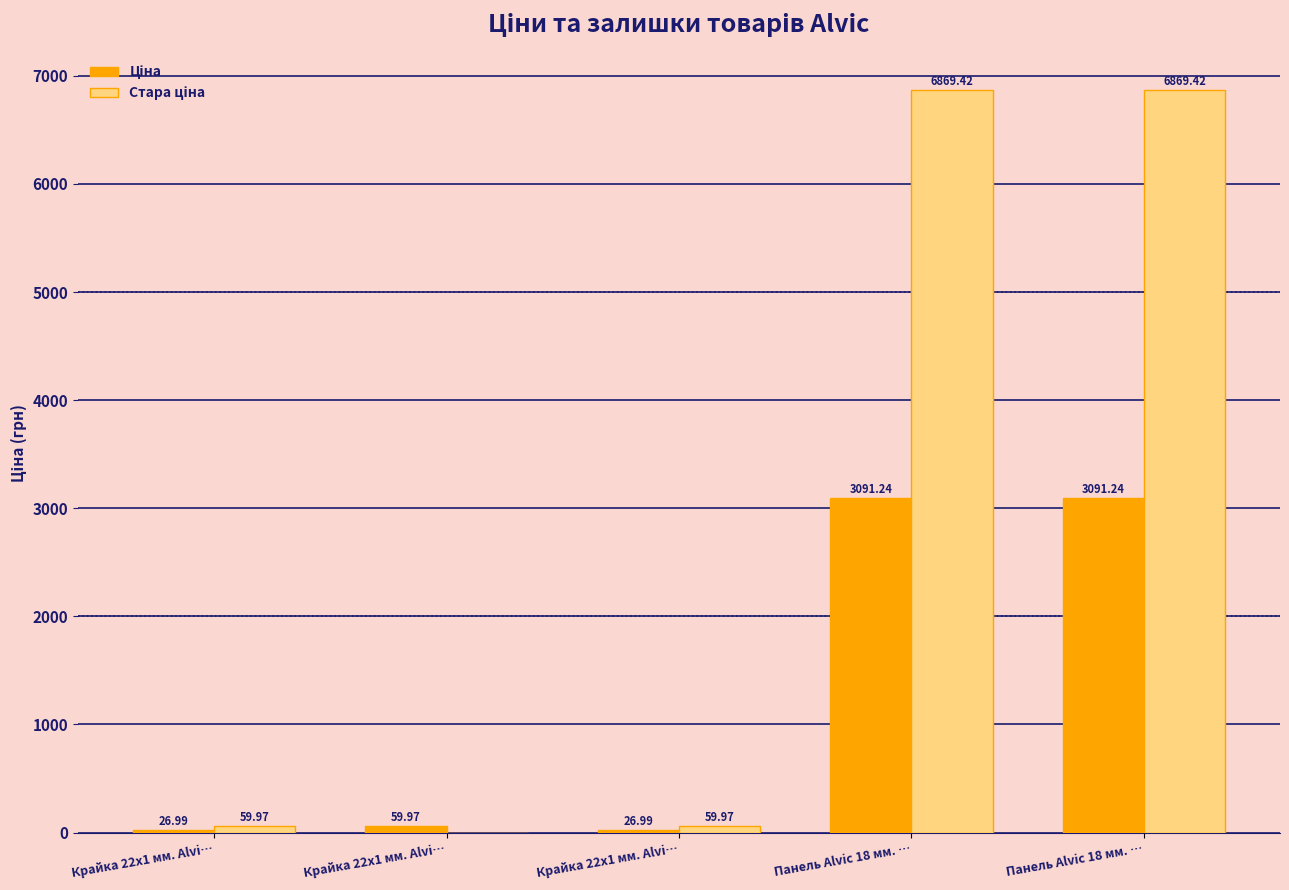

At which category is the sum across all series the highest?

Панель Alvic 18 мм. …